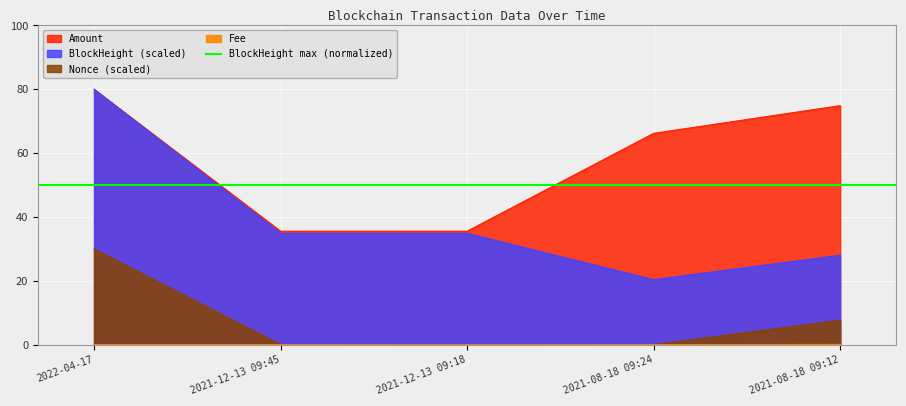

What is the sum of all Nonce values?

37.7